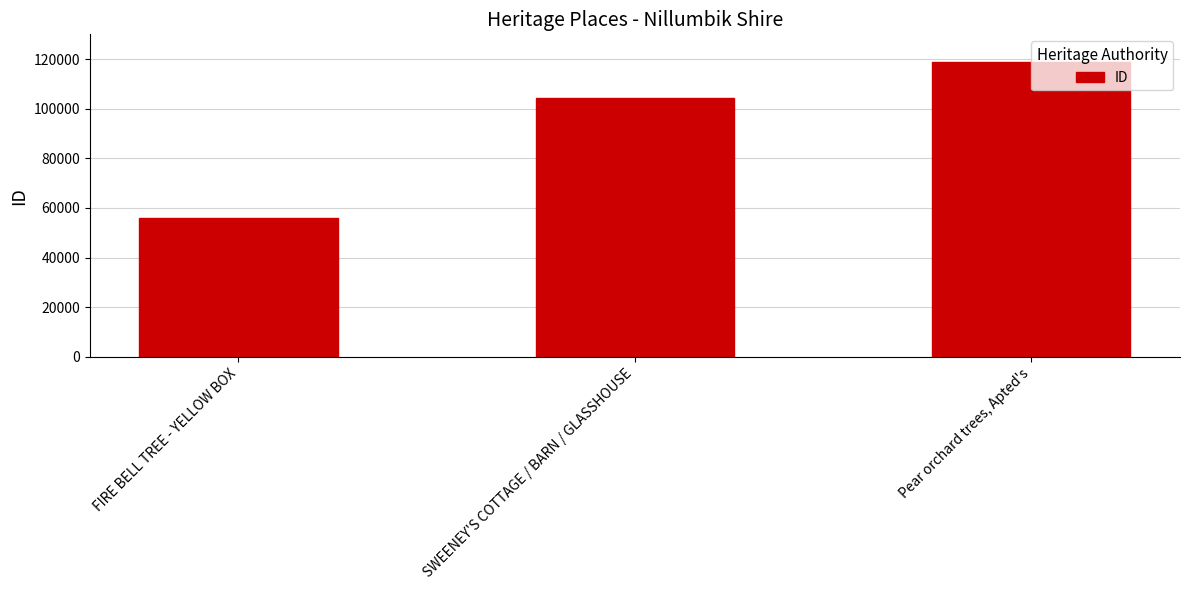

The value at SWEENEY'S COTTAGE / BARN / GLASSHOUSE is 31141. True or false?

False